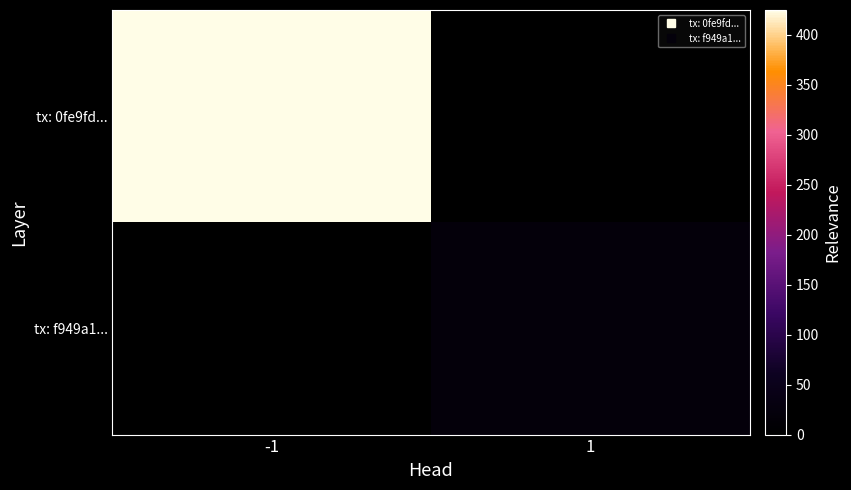

List the series in order of their peak value, highest first.

tx: 0fe9fd..., tx: f949a1...